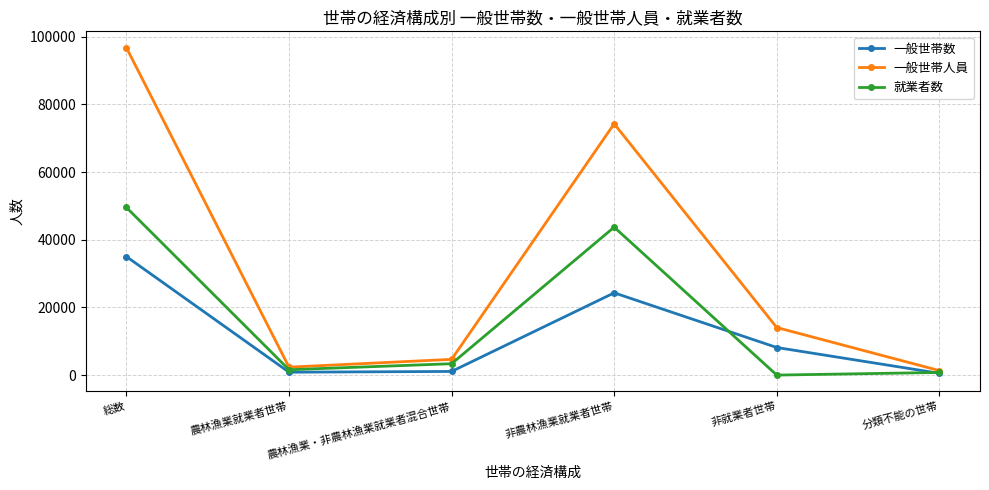

In 一般世帯数, how many points are lower than both neighbors (excluding endpoints)?

1